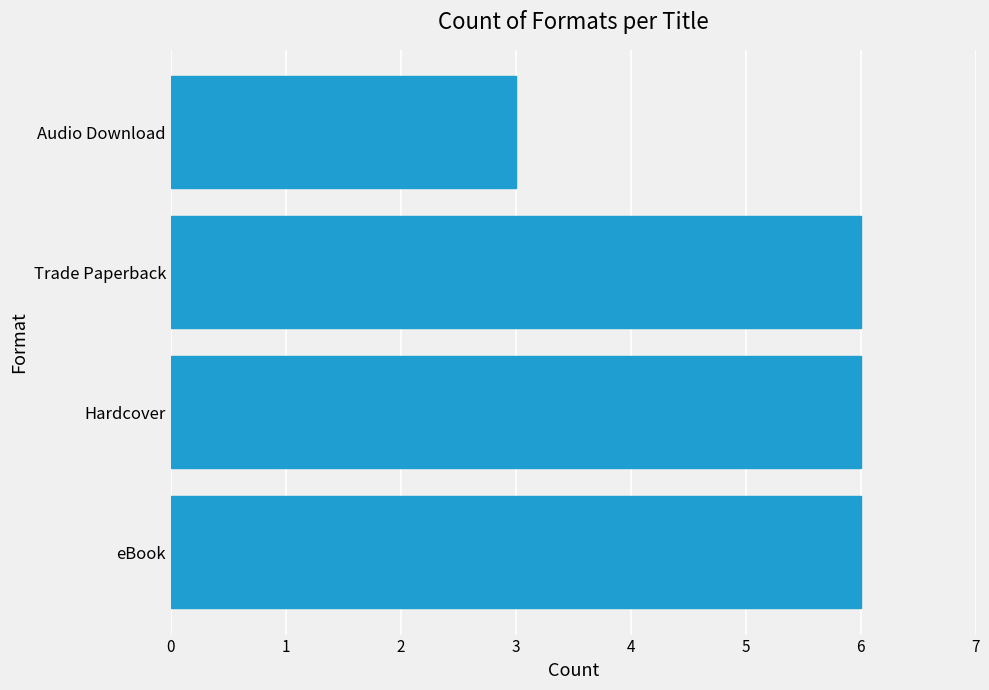

True or false: the data shows 5 at Audio Download.

False